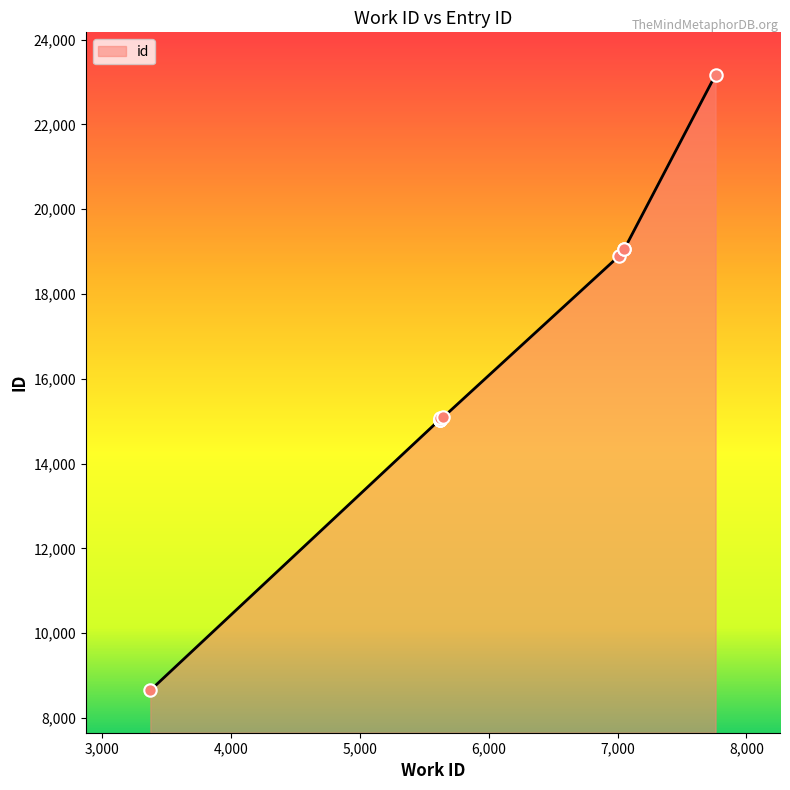

Between 7053 and 7760, which is larger?

7760